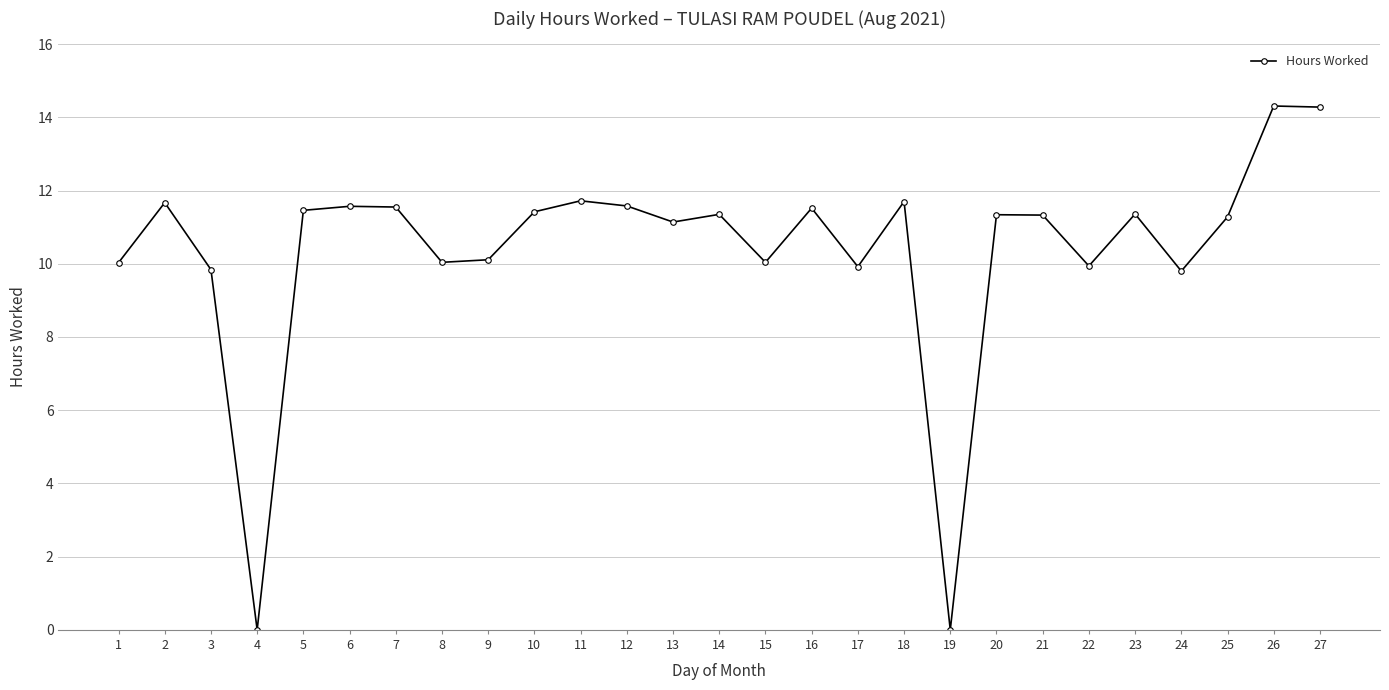

What is the ratio of the value at 27 to the value at 12?

1.2